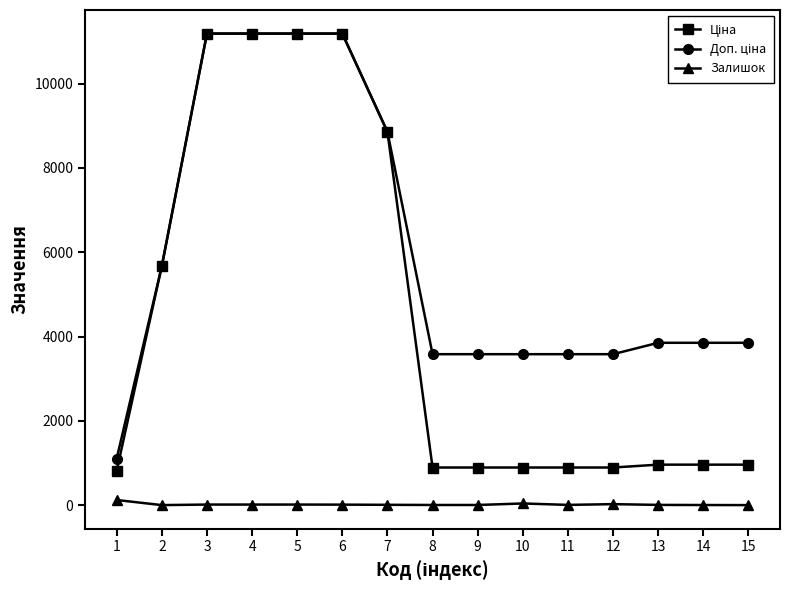

Reading left to right, list all the values displayed in this chart.

Ціна: 1=818.5	2=5673.8	3=11188.2	4=11188.2	5=11188.2	6=11188.2	7=8856.7	8=895.9	9=895.9	10=895.9	11=895.9	12=895.9	13=963.5	14=963.5	15=963.5
Доп. ціна: 1=1109.2	2=5673.8	3=11188.2	4=11188.2	5=11188.2	6=11188.2	7=8856.7	8=3583.6	9=3583.6	10=3583.6	11=3583.6	12=3583.6	13=3854.0	14=3854.0	15=3854.0
Залишок: 1=125.0	2=4.0	3=17.0	4=17.0	5=17.0	6=15.0	7=11.0	8=7.0	9=7.0	10=43.0	11=9.0	12=27.0	13=9.0	14=6.0	15=4.0